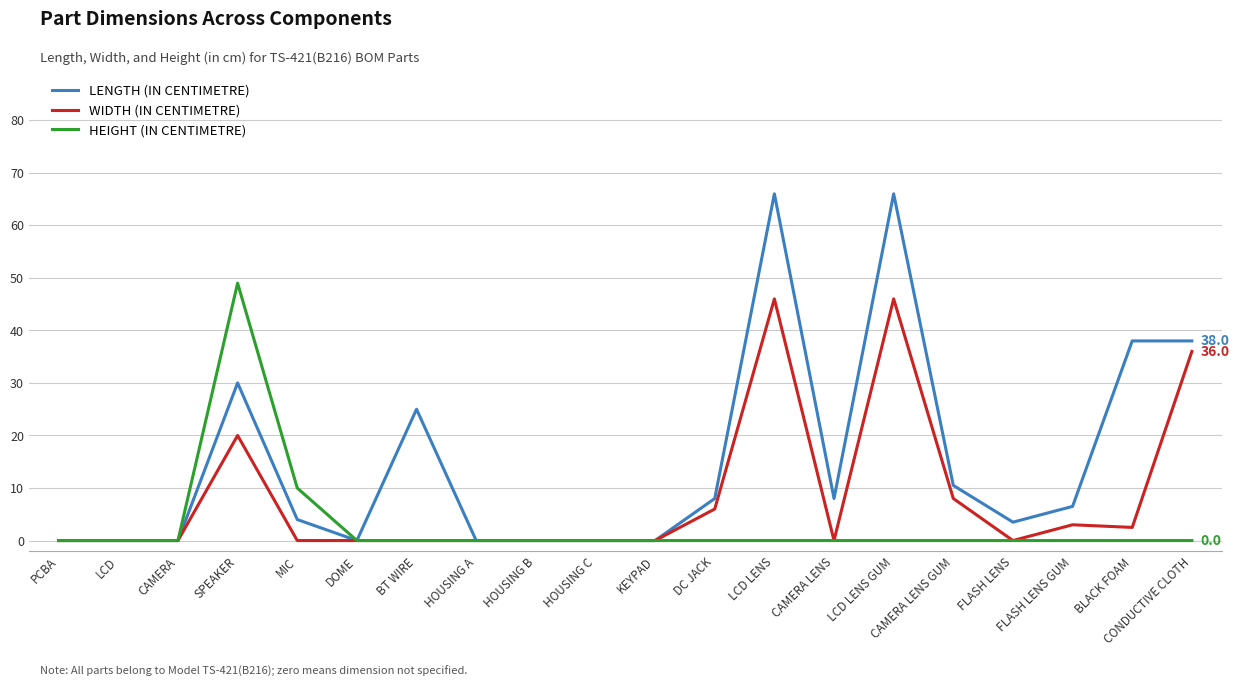

Reading left to right, extract all data points from this chart.

LENGTH (IN CENTIMETRE): 0.0	0.0	0.0	30.0	4.0	0.0	25.0	0.0	0.0	0.0	0.0	8.0	66.0	8.0	66.0	10.5	3.5	6.5	38.0	38.0
WIDTH (IN CENTIMETRE): 0.0	0.0	0.0	20.0	0.0	0.0	0.0	0.0	0.0	0.0	0.0	6.0	46.0	0.0	46.0	8.0	0.0	3.0	2.5	36.0
HEIGHT (IN CENTIMETRE): 0.0	0.0	0.0	49.0	10.0	0.0	0.0	0.0	0.0	0.0	0.0	0.0	0.0	0.0	0.0	0.0	0.0	0.0	0.0	0.0